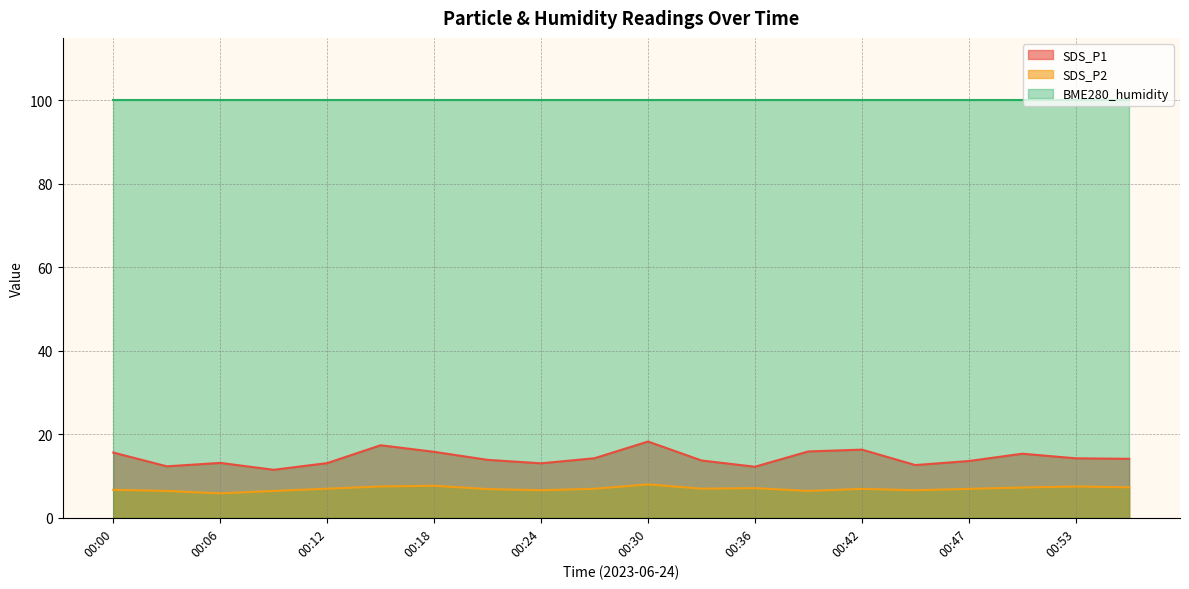

Which series changed the most between 00:09 and 00:47?

SDS_P1